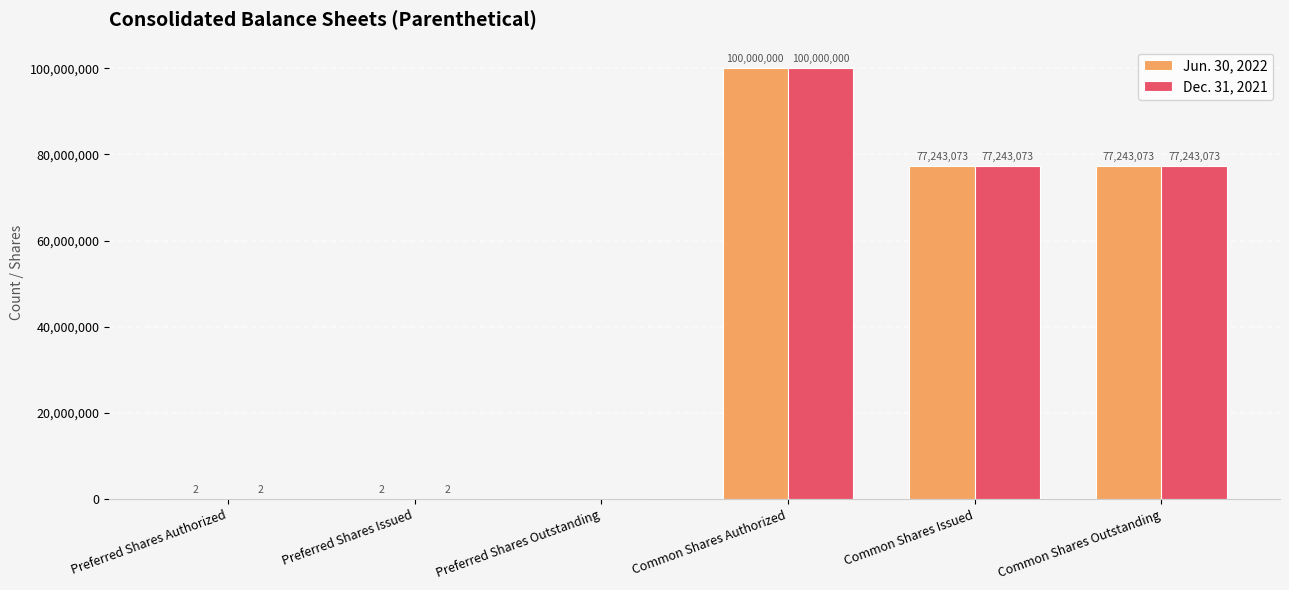

How many positive values does the Jun. 30, 2022 series have?

5